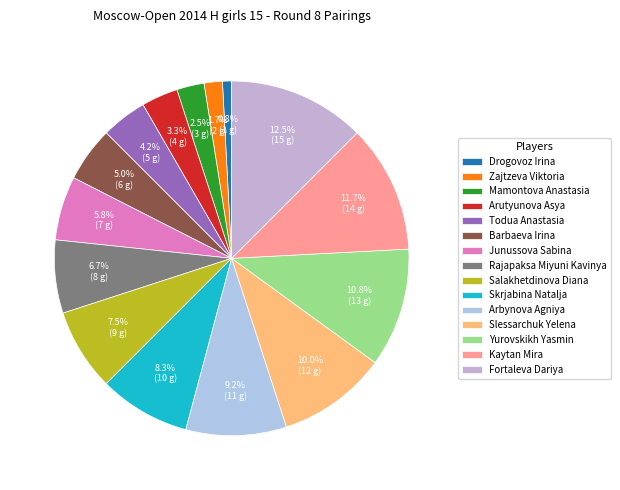

Is it true that Barbaeva Irina is 10% of the pie?

False